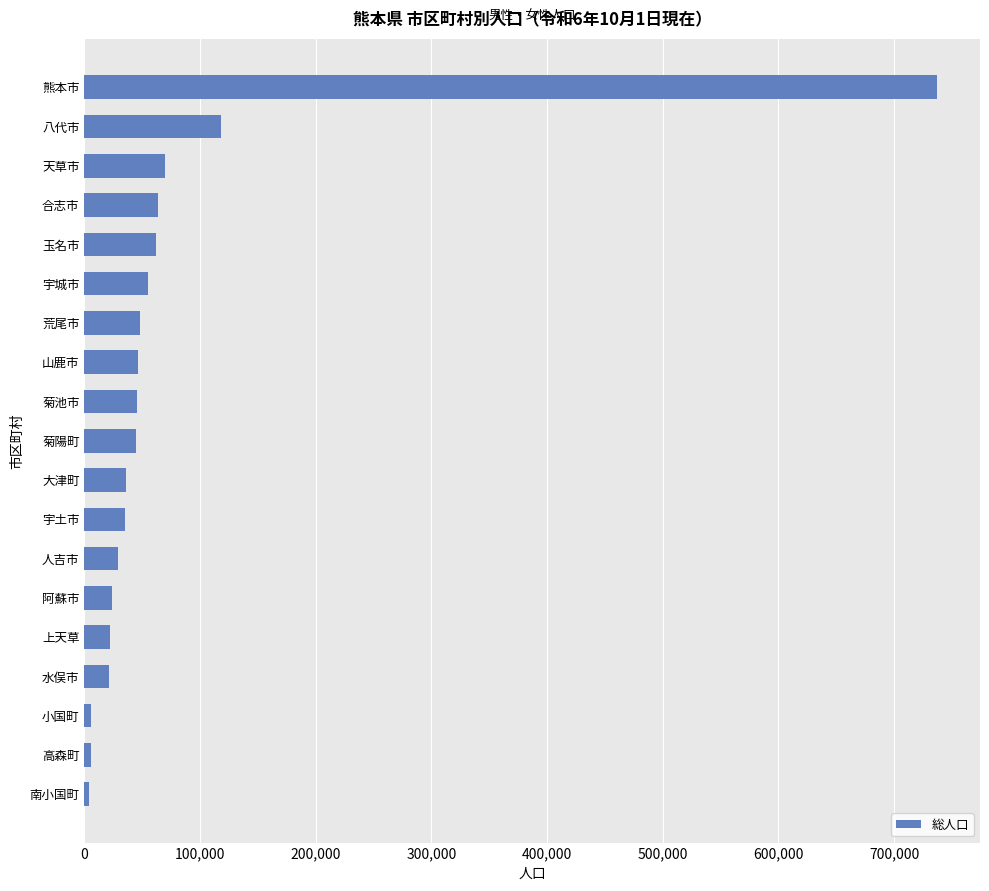

What is the ratio of the value at 人吉市 to the value at 宇土市?

0.8